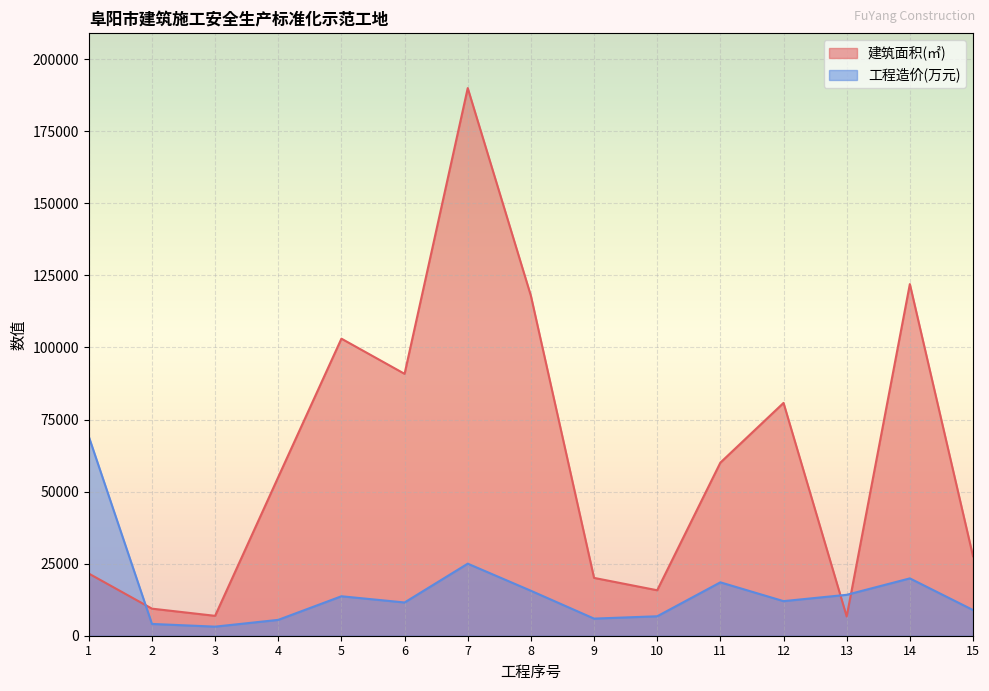

Reading right to left, extract all data points from this chart.

建筑面积(㎡): 27580.5	122000.0	6680.4	80773.9	60056.6	15773.9	20066.2	117931.0	190000.0	90864.0	103066.0	55050.0	6899.4	9394.8	21568.4
工程造价(万元): 8915.8	19894.9	14200.0	12000.0	18526.1	6749.7	5937.5	15600.0	25000.0	11533.0	13690.0	5502.9	3150.0	4089.1	69099.0